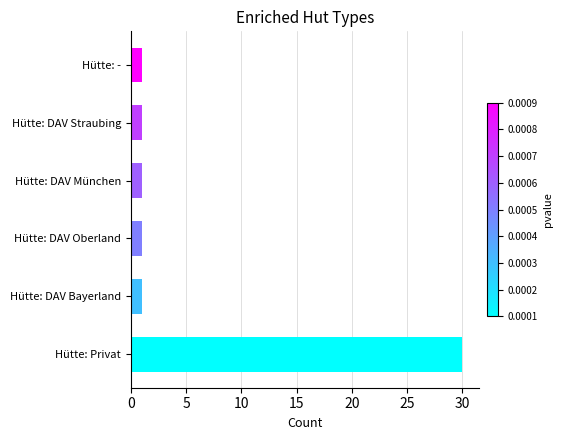

Does the chart contain stacked bars?

No